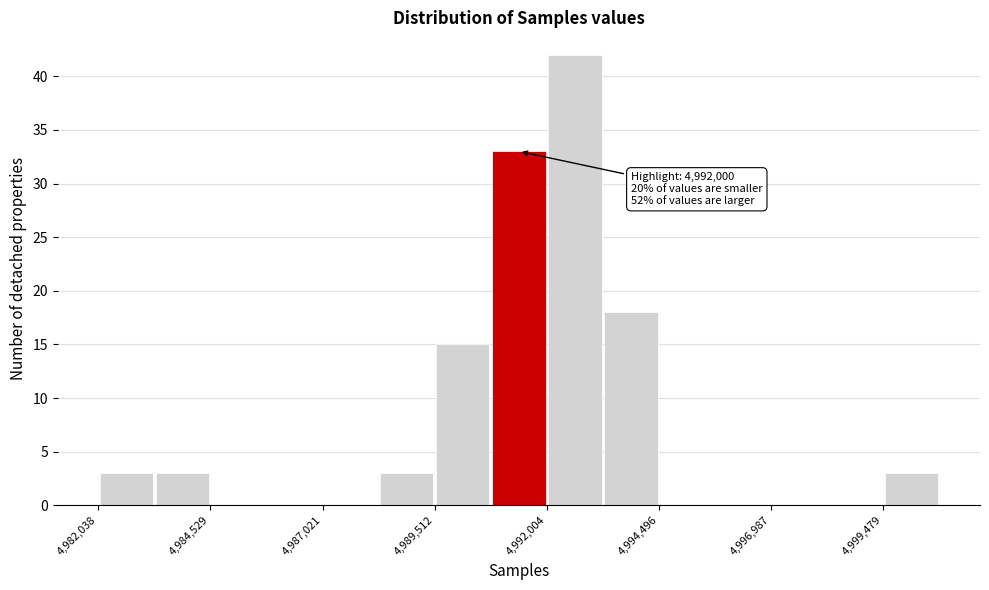

Around what value on the x-axis is the tallest bar? Give the approximate position of its centre, as read against the axis.

4992500